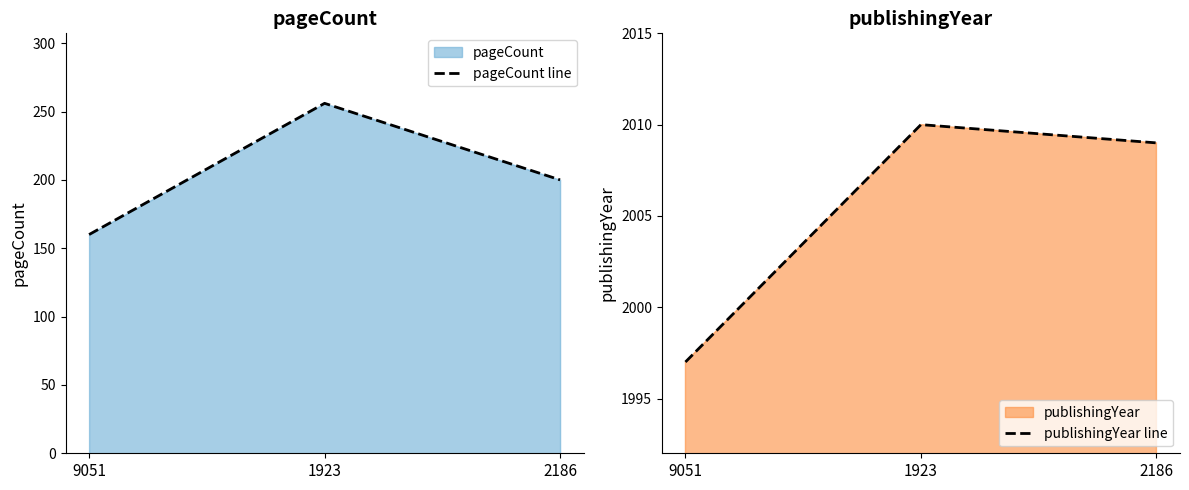

List the series in order of their overall mean, lowest first.

pageCount line, publishingYear line